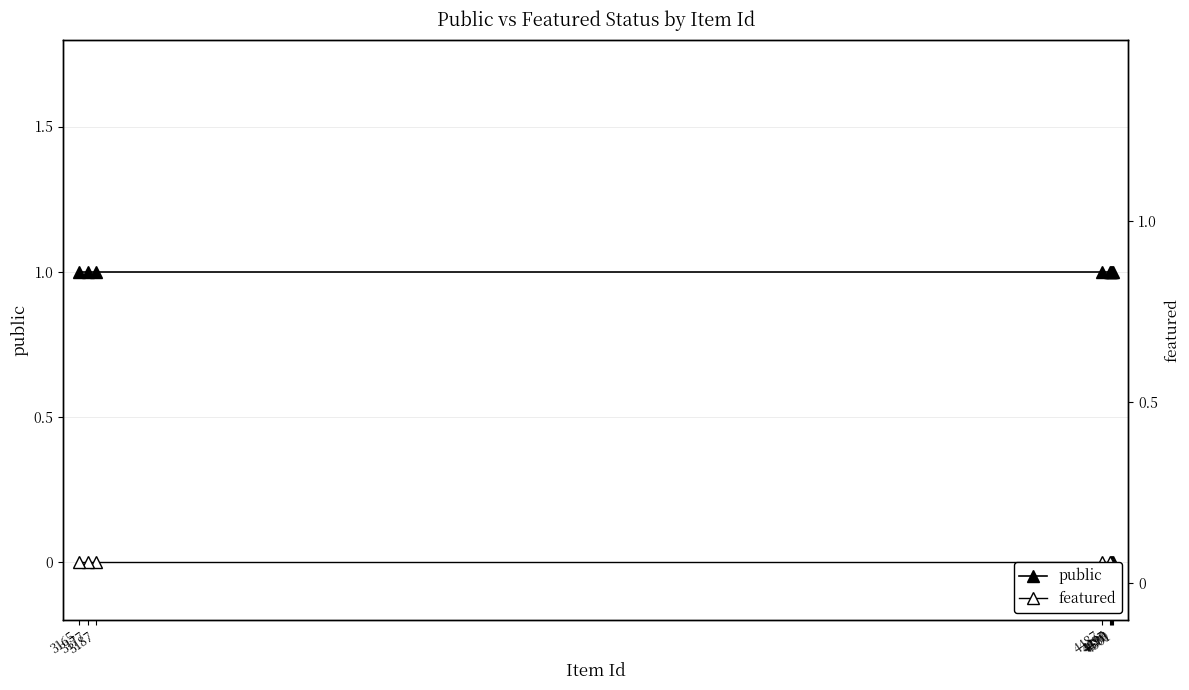

What is the maximum value shown in the chart?

1